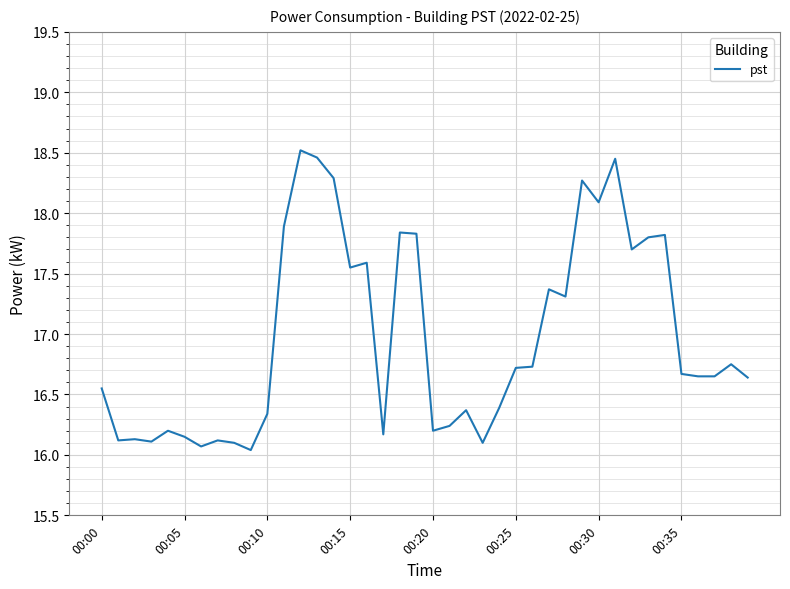

True or false: the data has more than 0 interior local peaks.

True